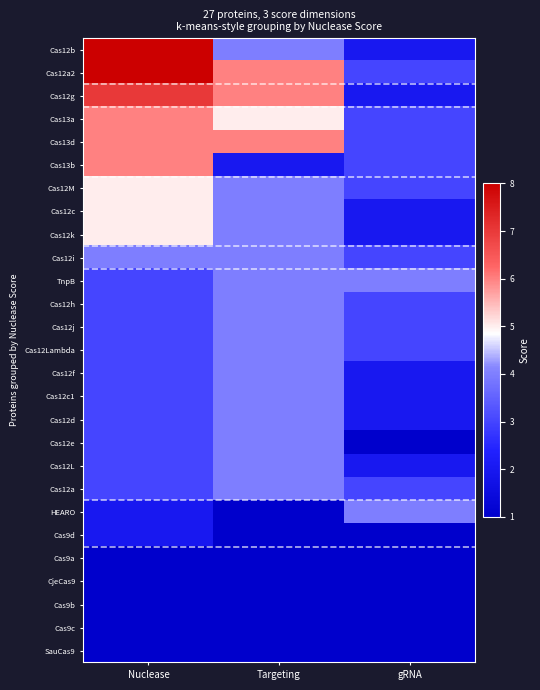

How many distinct data groups are displayed?

27